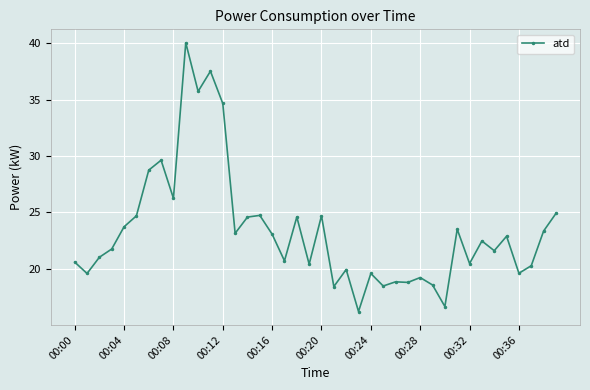

What is the smallest value displayed?

16.2